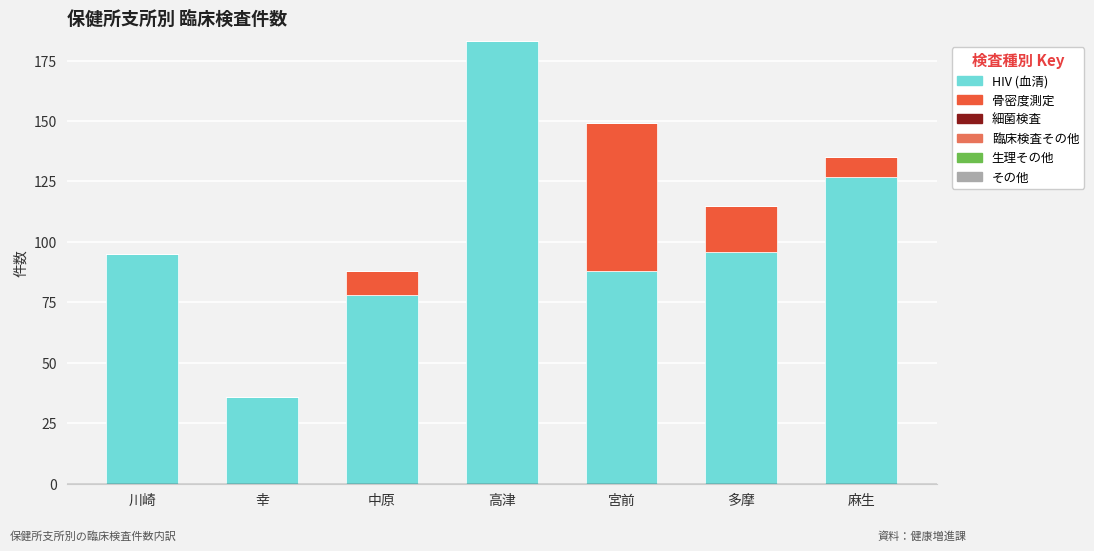

What is the sum of the HIV (血清) values at 麻生 and 幸?

163